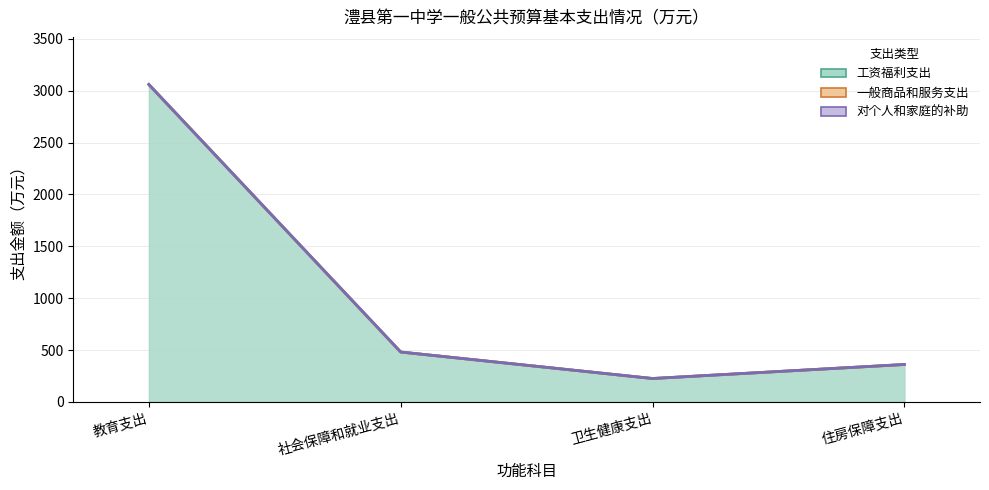

Which series has the widest spread of values?

工资福利支出